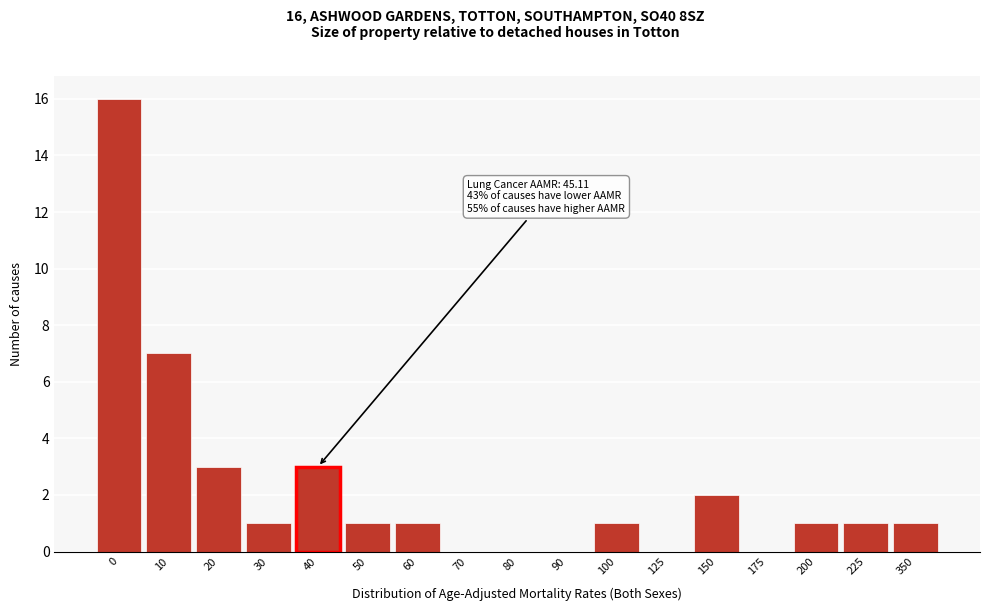

Reading left to right, what are all the values shown in this chart?

0=16	10=7	20=3	30=1	40=3	50=1	60=1	70=0	80=0	90=0	100=1	125=0	150=2	175=0	200=1	225=1	350=1